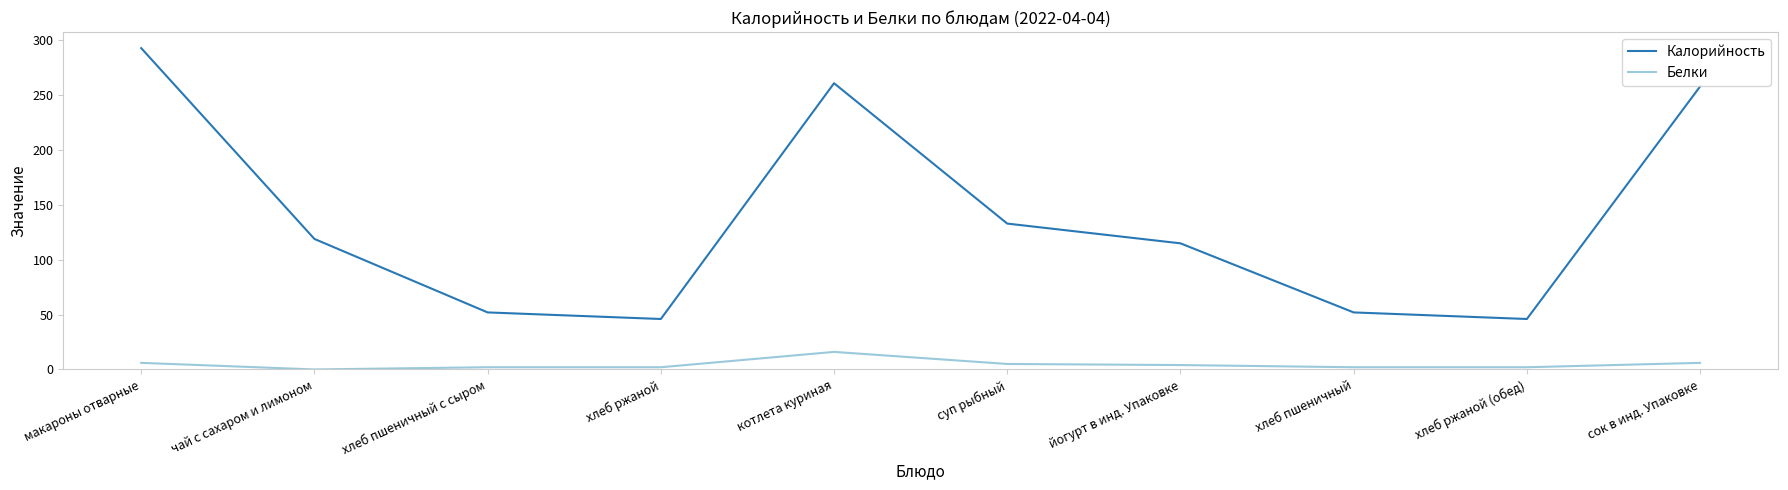

True or false: Белки and Калорийность intersect in this chart.

False